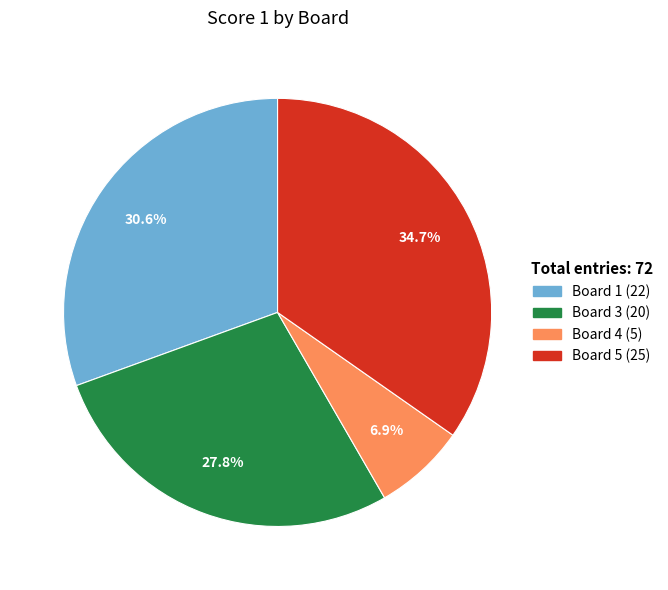

Is there any slice that represents more than half of the pie?

No